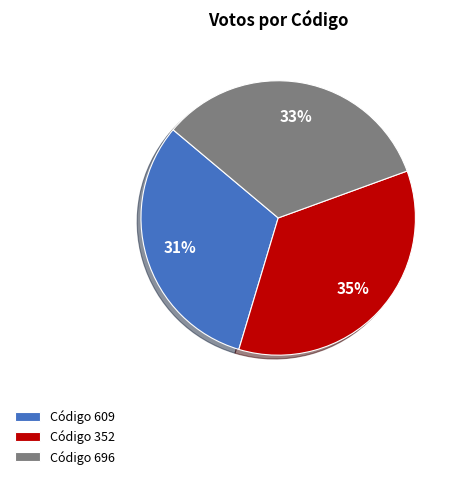

Is it true that Código 609 is 31% of the pie?

True